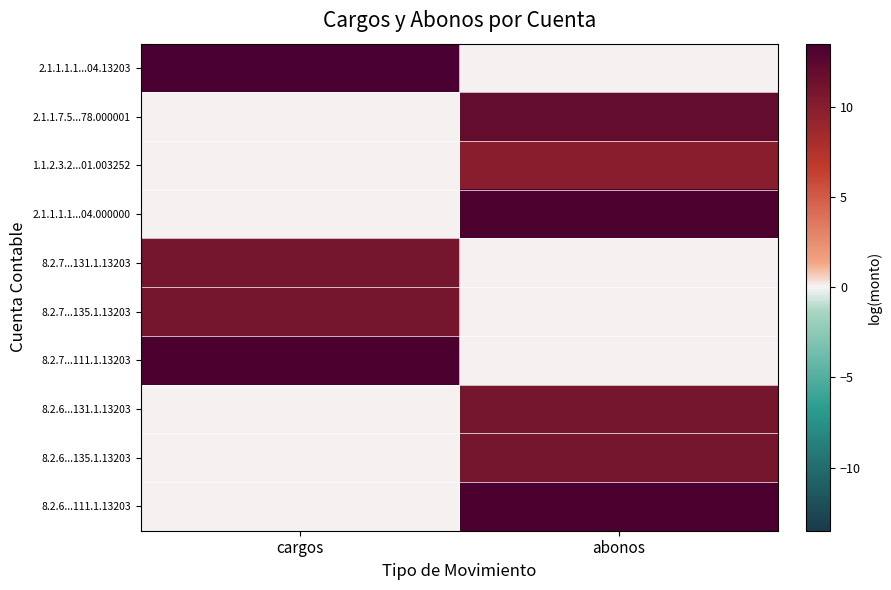

How many series are shown in this chart?

10